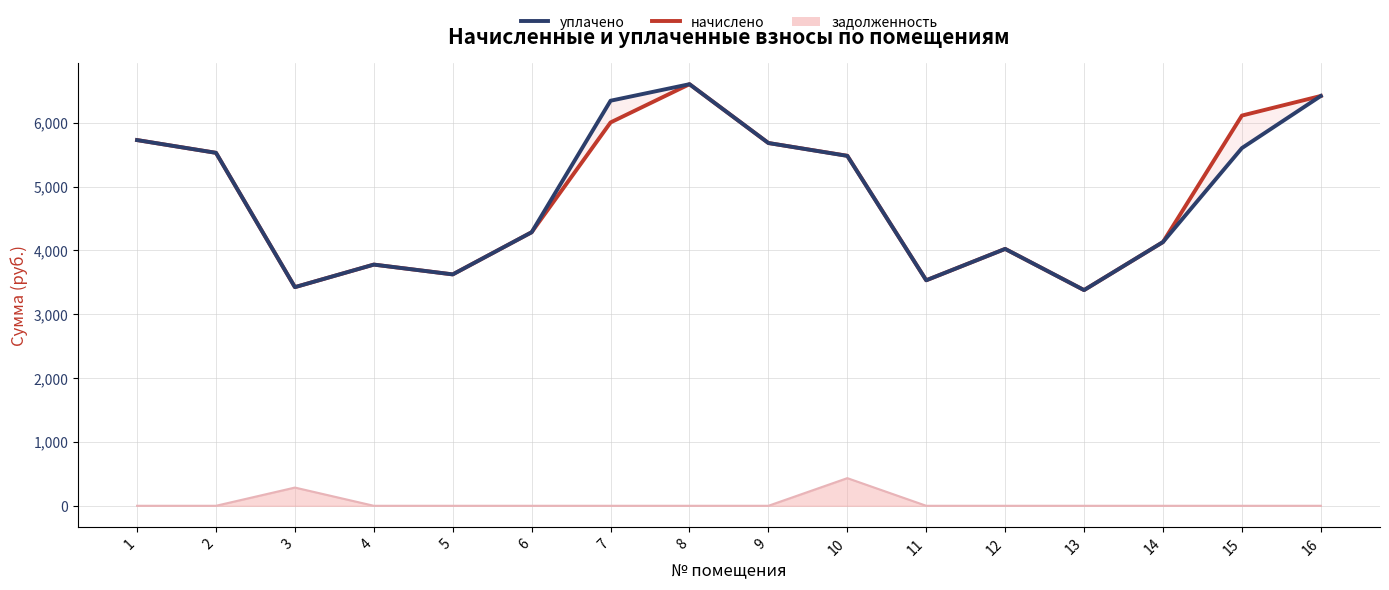

What value does the уплачено series have at 7?

6345.9